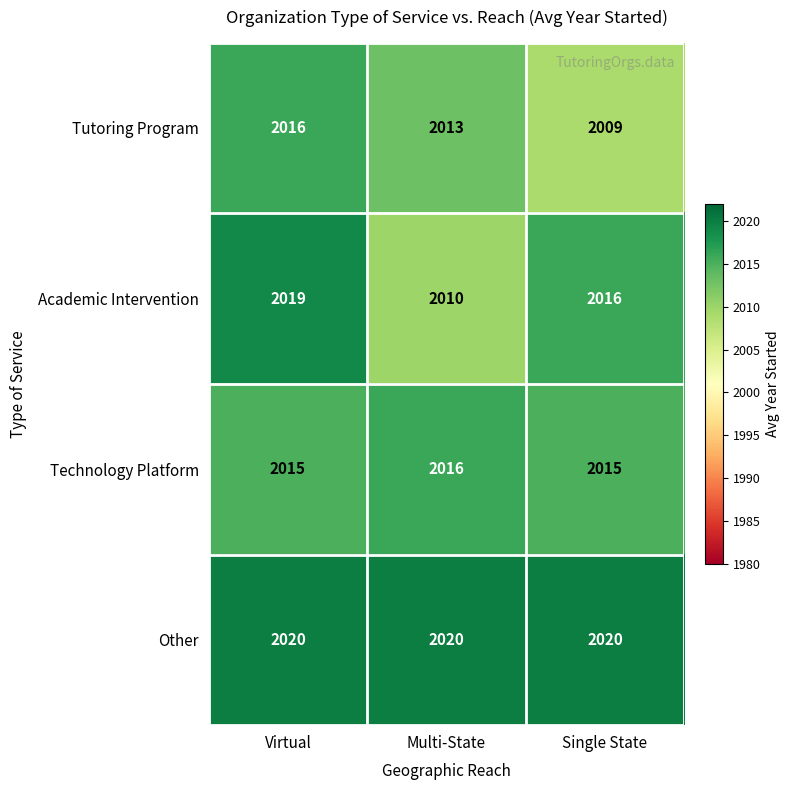

Reading left to right, transcribe all the data shown in this chart.

Tutoring Program: 2016	2013	2009
Academic Intervention: 2019	2010	2016
Technology Platform: 2015	2016	2015
Other: 2020	2020	2020